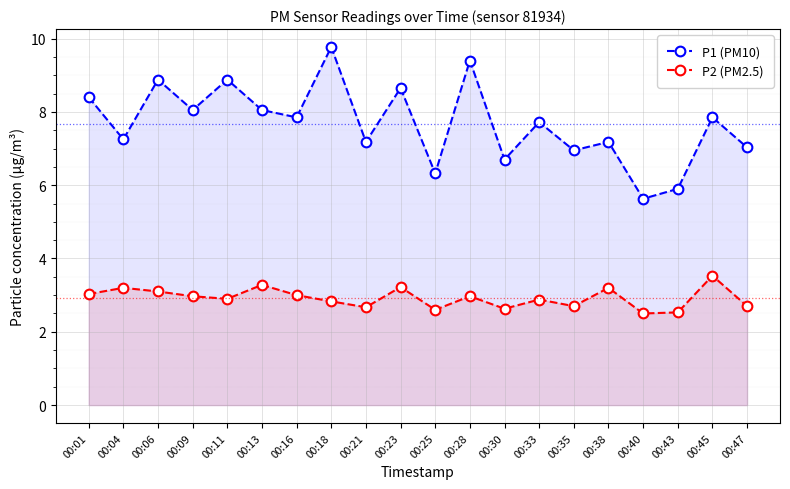

Is the value of P1 (PM10) at 00:47 greater than the value of P2 (PM2.5) at 00:11?

Yes